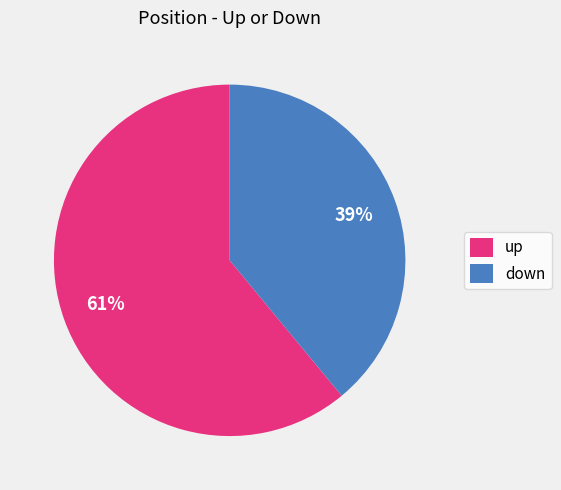

Is there any slice that represents more than half of the pie?

Yes